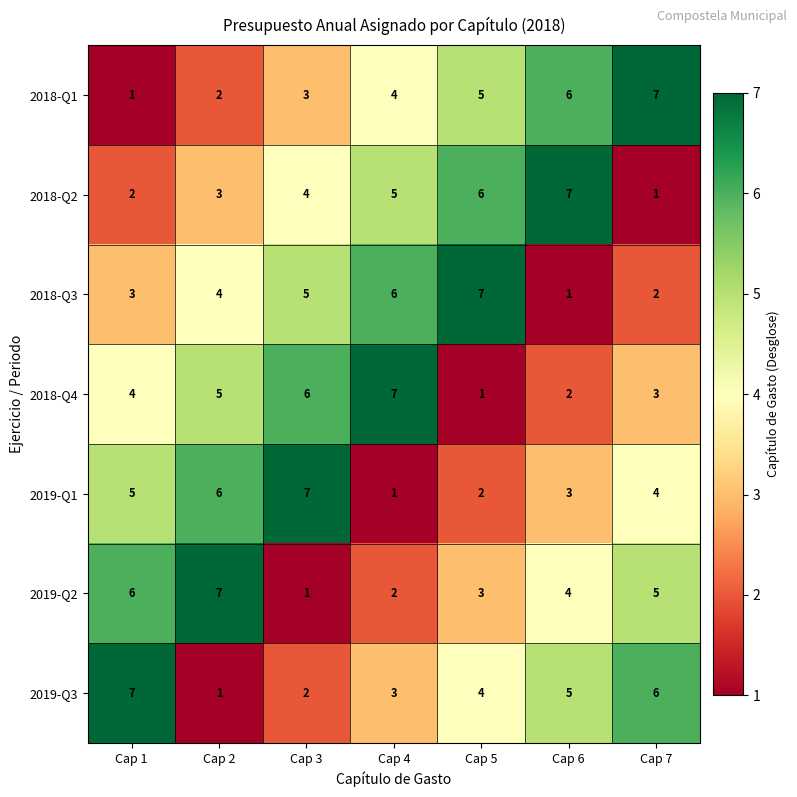

Which category has the highest value in the 2018-Q3 series?

Cap 5